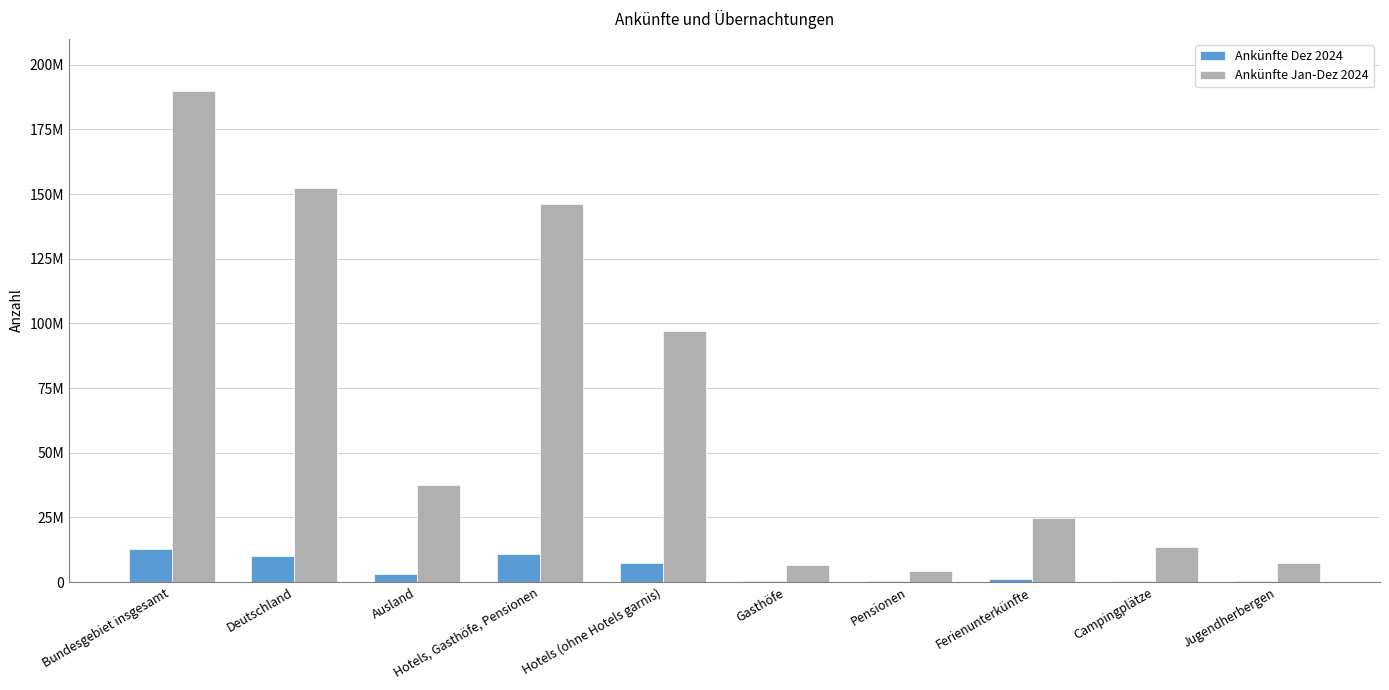

What is the difference between the highest and lowest values at Pensionen?

3950876